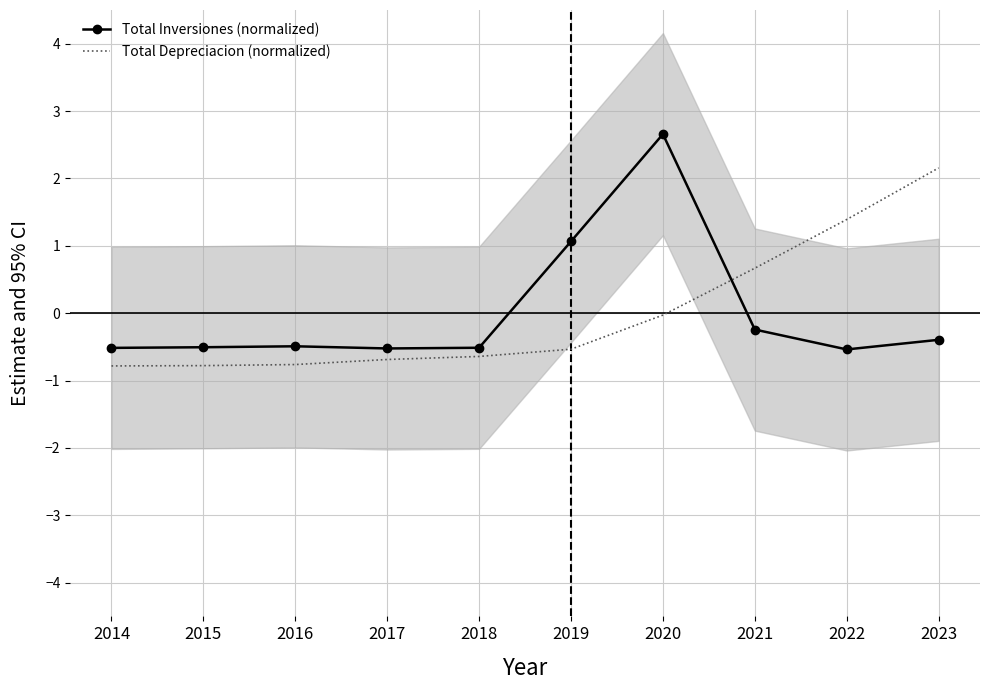

Which label corresponds to the smallest value in the chart?

2014